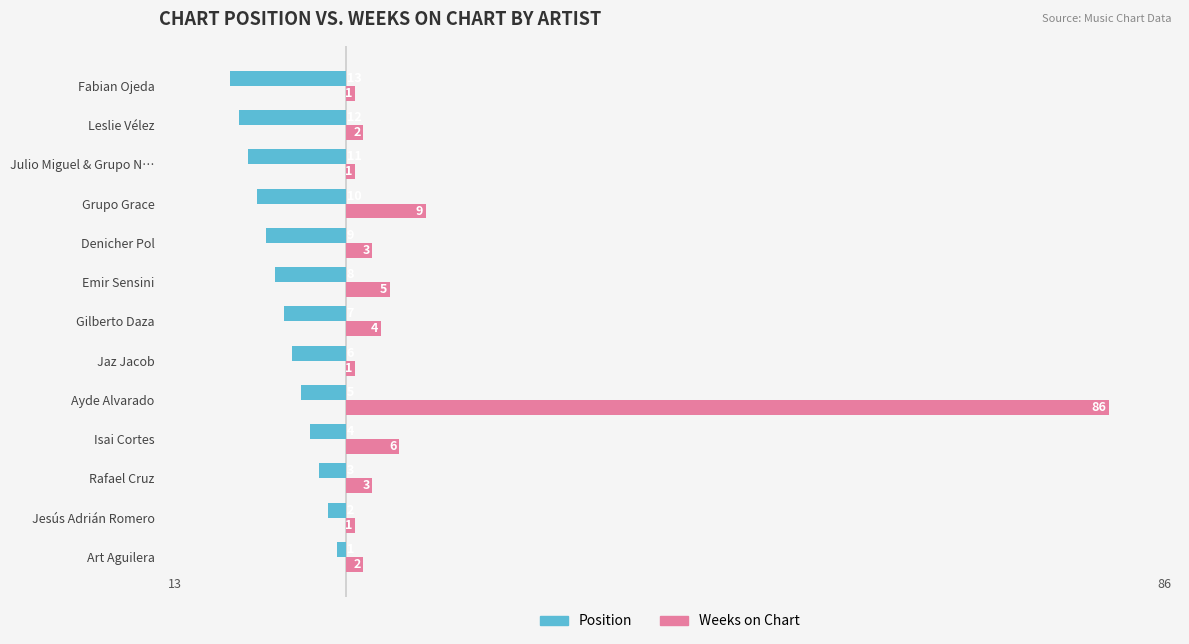

Rank the series at Ayde Alvarado from lowest to highest value.

Position, Weeks on Chart